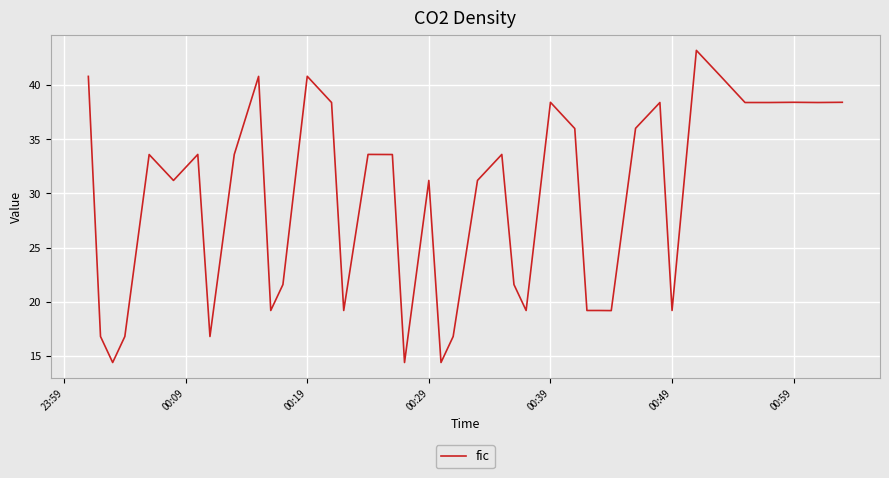

What is the minimum value shown in the chart?

14.4